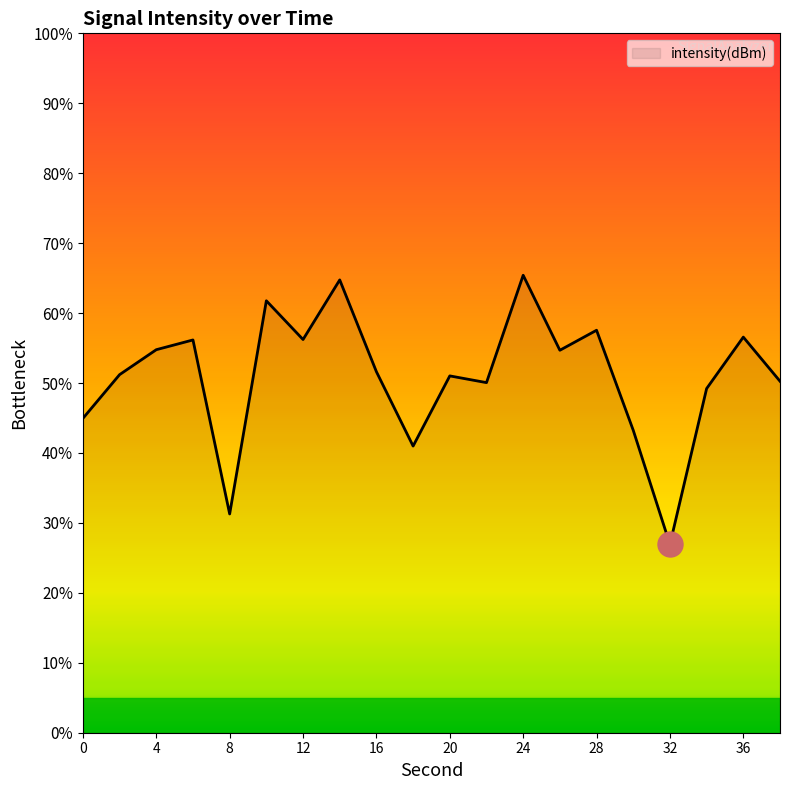

What is the smallest value displayed?

26.9